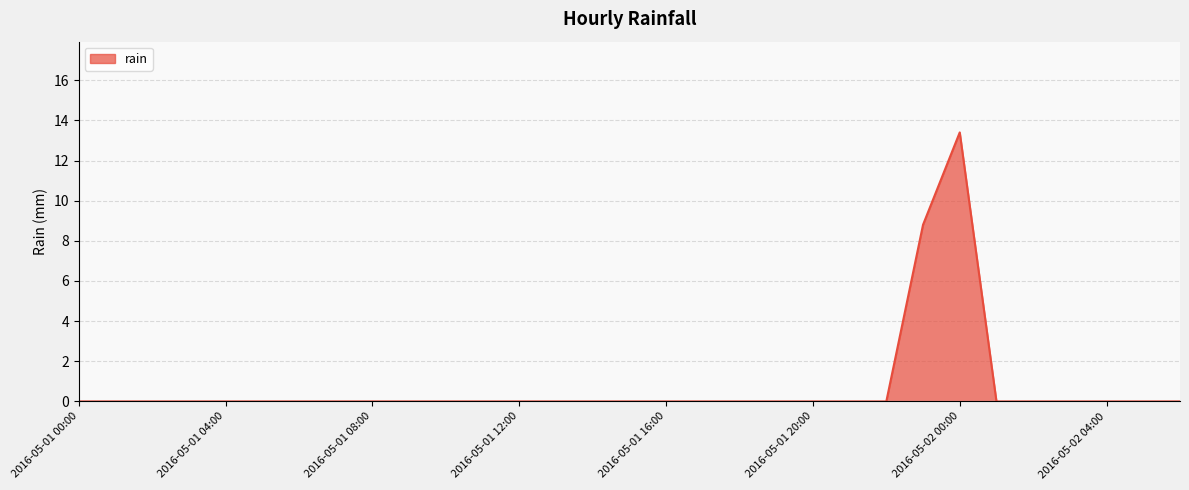

Reading right to left, what are all the values shown in this chart?

0.0	0.0	0.0	0.0	0.0	0.0	13.4	8.8	0.0	0.0	0.0	0.0	0.0	0.0	0.0	0.0	0.0	0.0	0.0	0.0	0.0	0.0	0.0	0.0	0.0	0.0	0.0	0.0	0.0	0.0	0.0